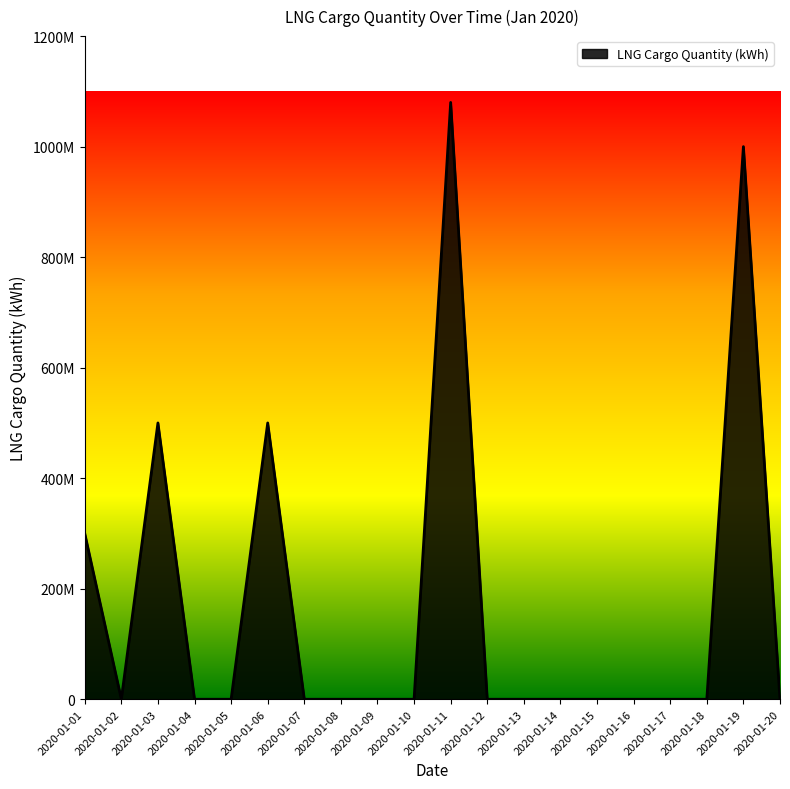

Which label corresponds to the smallest value in the chart?

2020-01-02